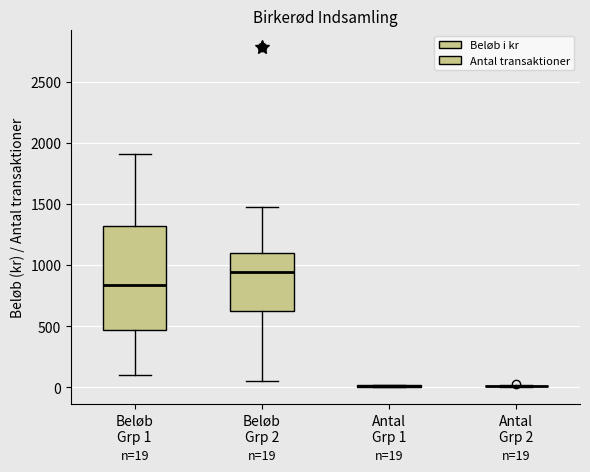

Comparing the boxes themselves (not the whiskers), which one is the tallest?

Beløb Grp 1